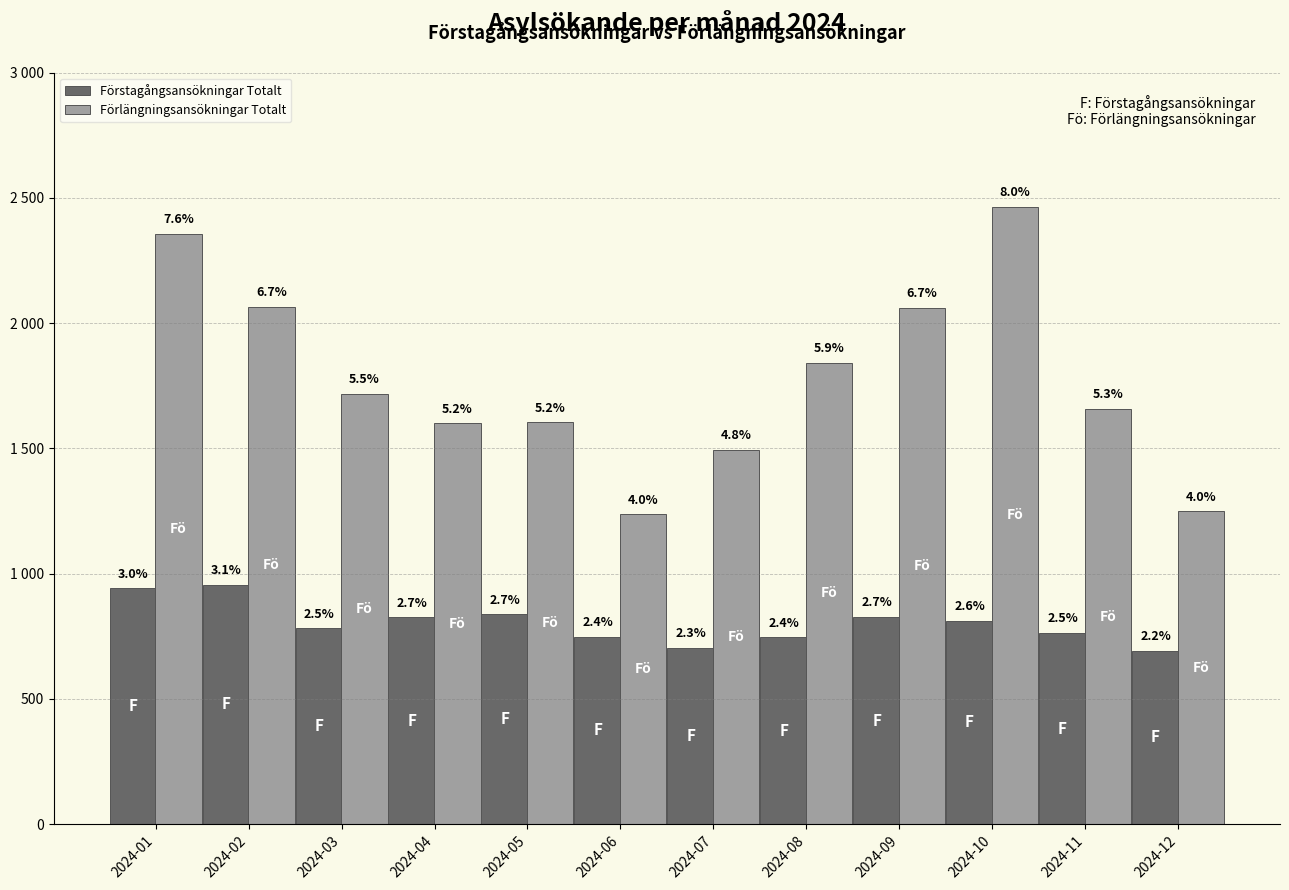

What are all the series names shown in the legend?

Förstagångsansökningar Totalt, Förlängningsansökningar Totalt